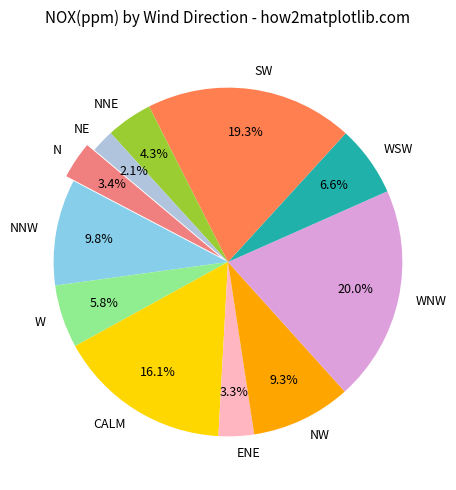

Which slice is the largest?

WNW